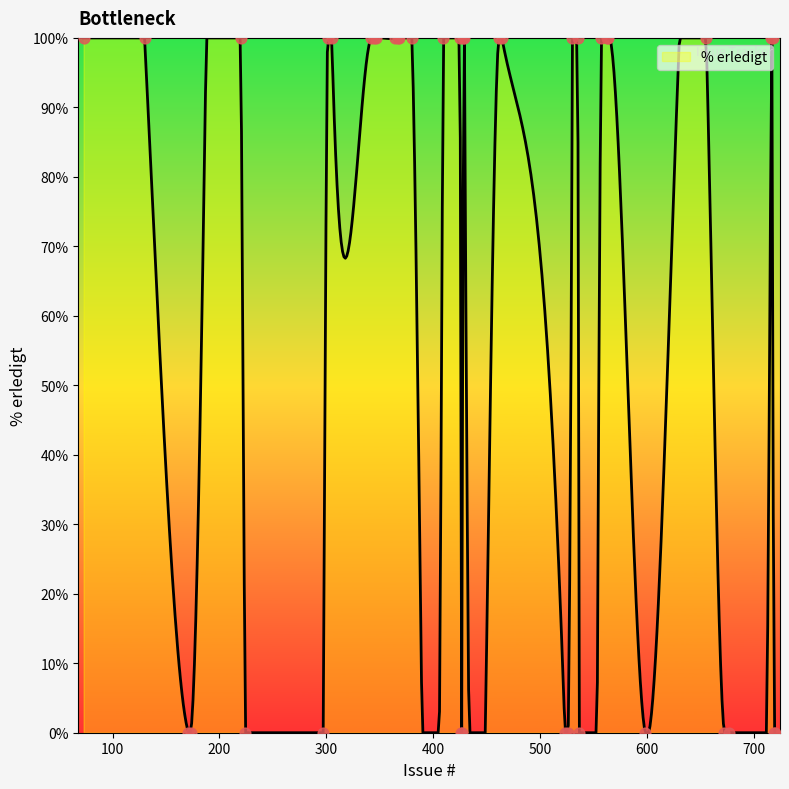

What is the change in value from 429 to 297?

-100